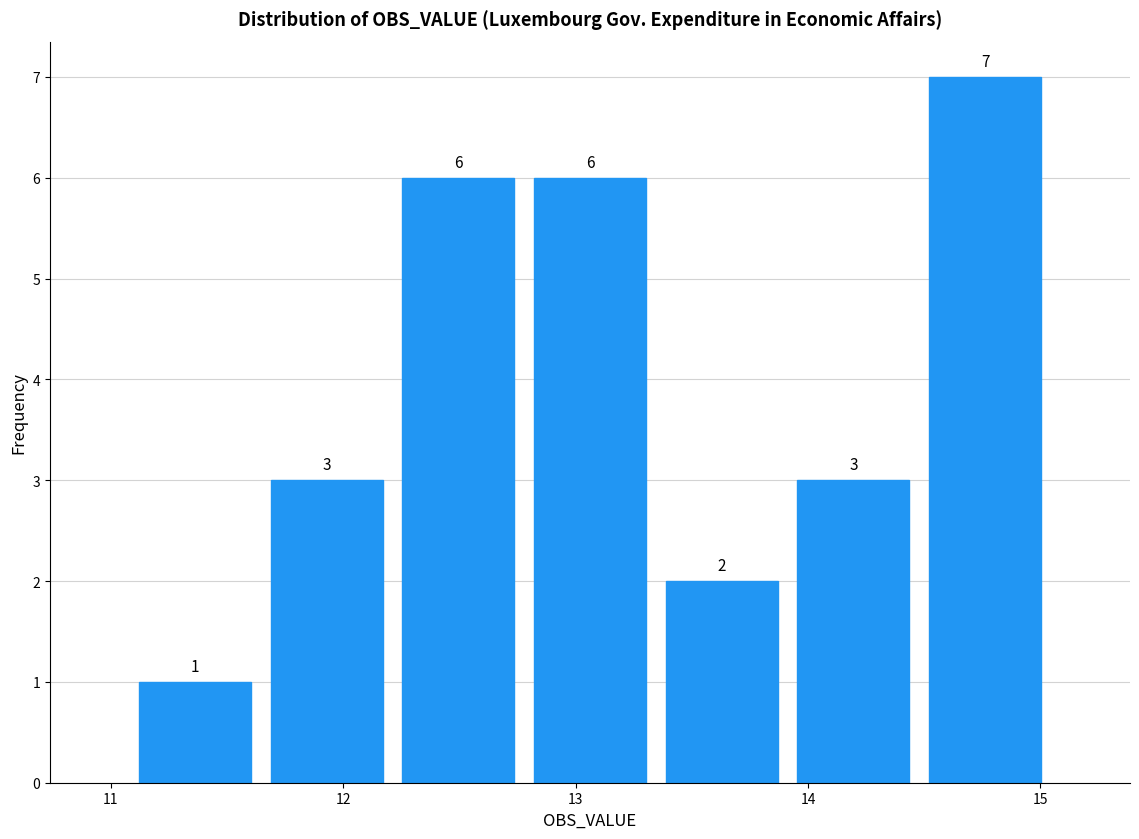

Reading left to right, transcribe this chart: for each bar, give the range it covers on the x-axis and its height. The bar edges are not printed on the chart, so give them approximately, as read against the axis.

11.1 to 11.6: 1
11.6 to 12.2: 3
12.2 to 12.8: 6
12.8 to 13.3: 6
13.3 to 13.9: 2
13.9 to 14.5: 3
14.5 to 15.0: 7